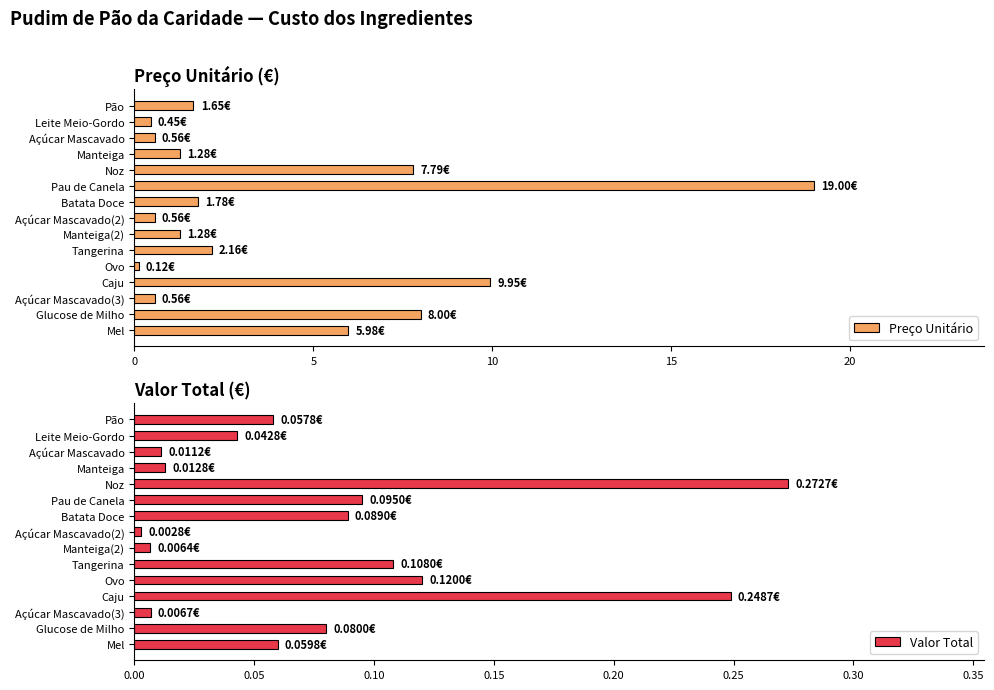

Rank the series by their maximum value, from lowest to highest.

Valor Total, Preço Unitário